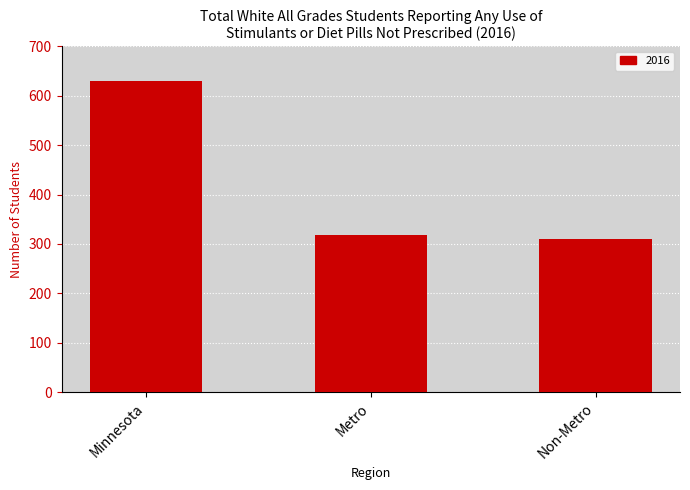

Which label corresponds to the largest value in the chart?

Minnesota